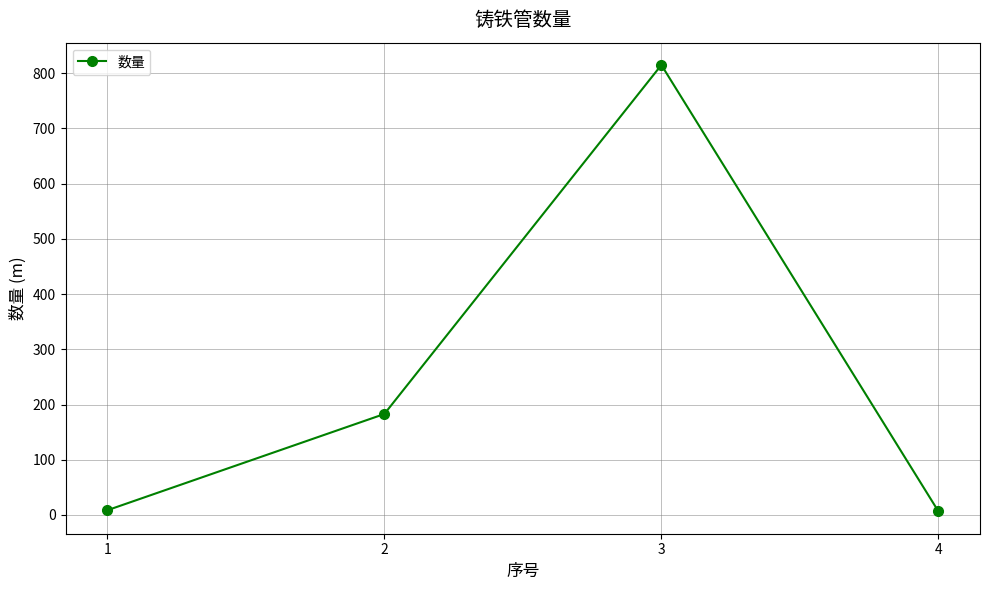

What is the value of the 3rd point from the left?

814.9